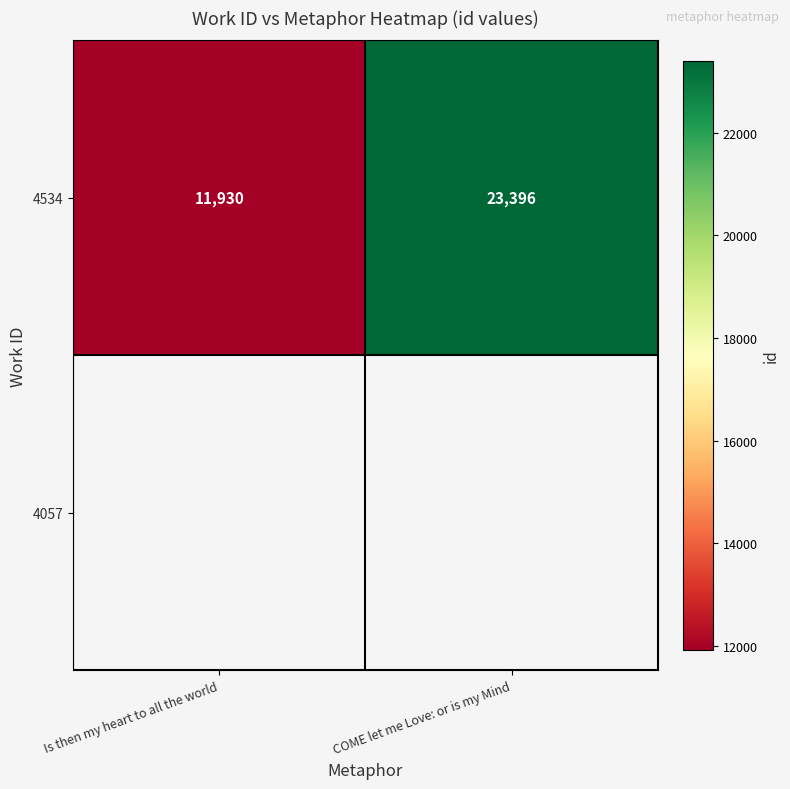

How many values are below 23396?

1